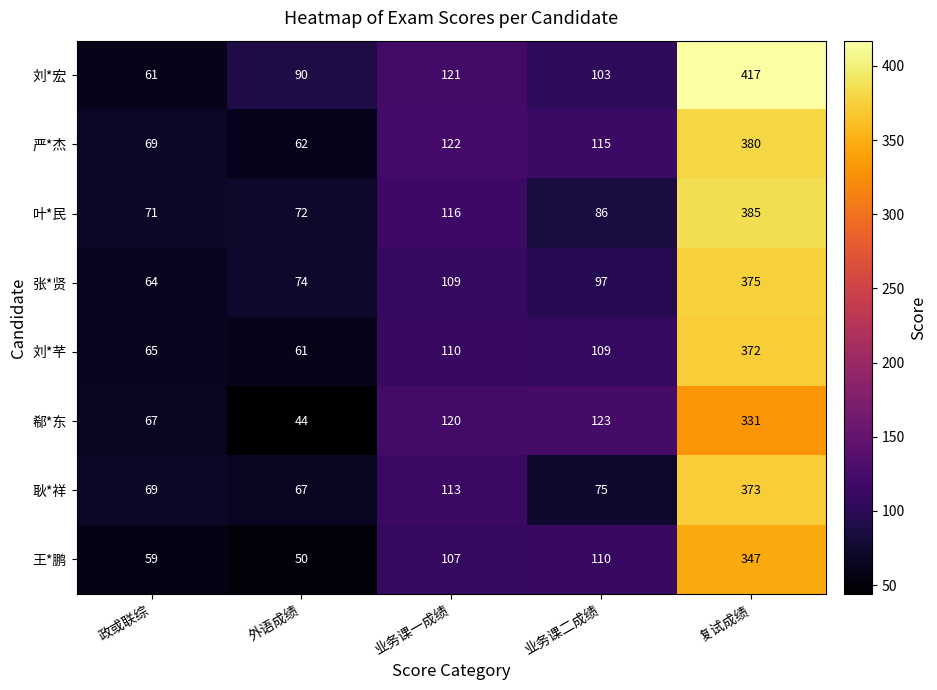

At how many categories does at least one series exceed 162?

1